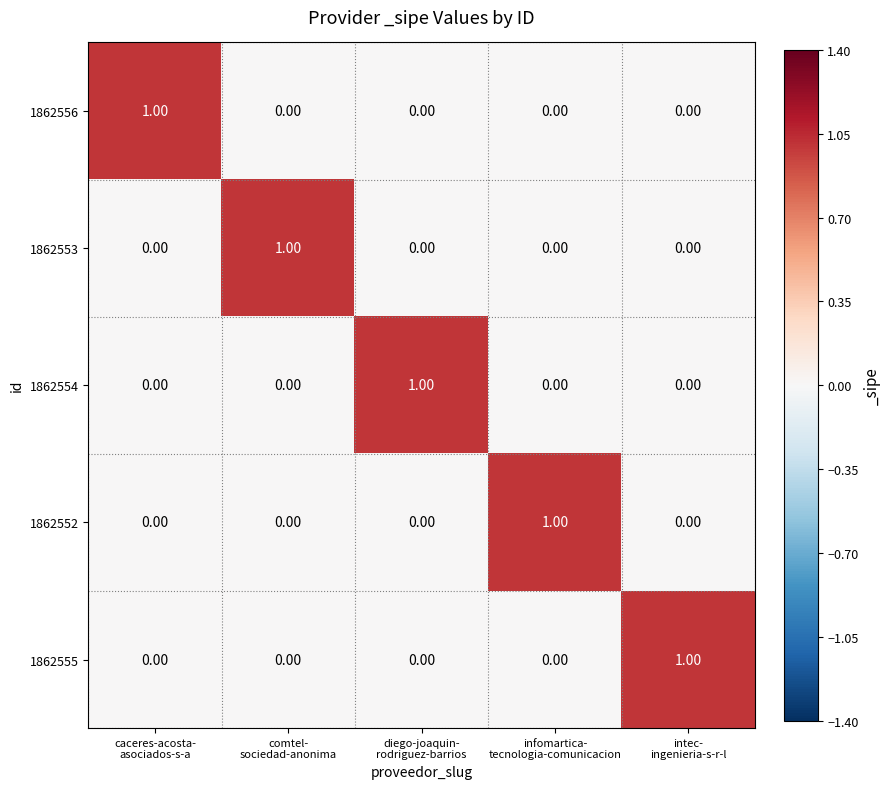

At how many categories does at least one series exceed 0?

5